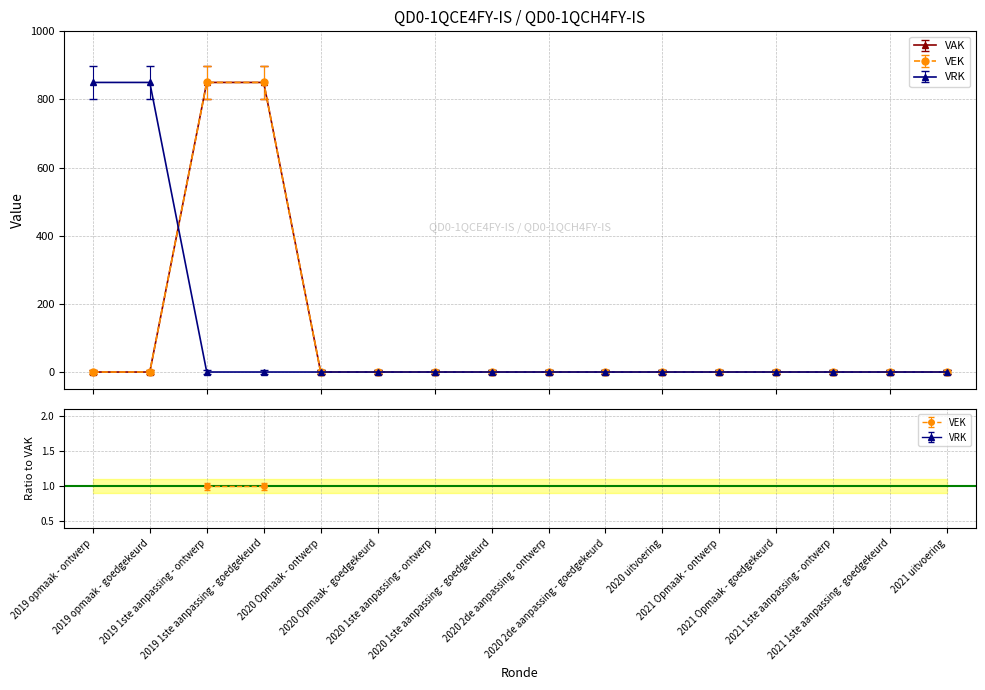

The value of VEK at 2020 2de aanpassing - ontwerp is -8.9. True or false?

False